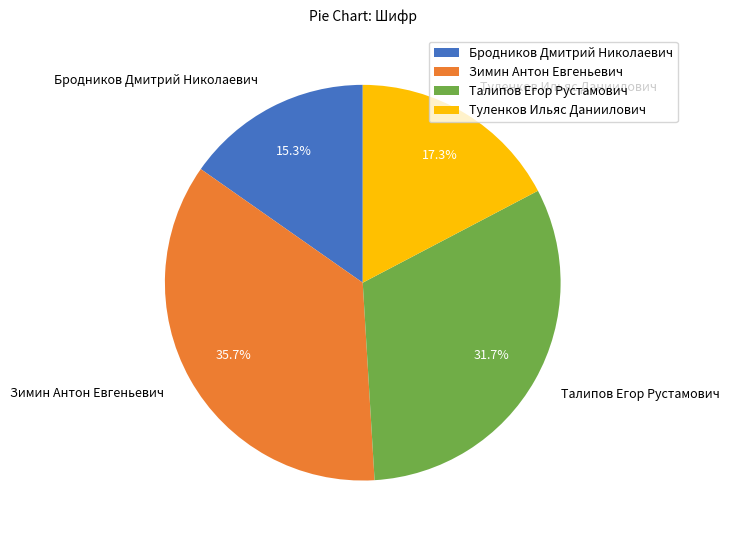

True or false: Туленков Ильяс Даниилович accounts for 17% of the total.

True